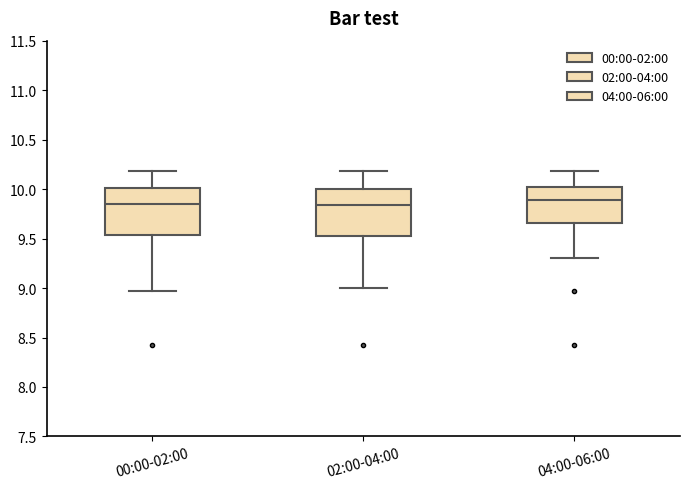

Reading left to right, read every box against the y-axis: the position of its median line, the range the box covers, and the ends of its whiskers. The values are not printed on the chart, so give them approximately, as read against the axis.

00:00-02:00: median 9.85, box 9.55 to 10.00, whiskers 8.95 to 10.20
02:00-04:00: median 9.85, box 9.55 to 10.00, whiskers 9.00 to 10.20
04:00-06:00: median 9.90, box 9.65 to 10.00, whiskers 9.30 to 10.20